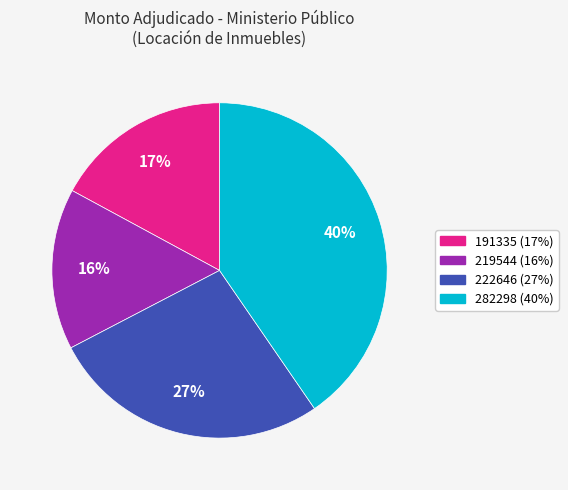

To the nearest percent, what is the average slice percentage?

25%